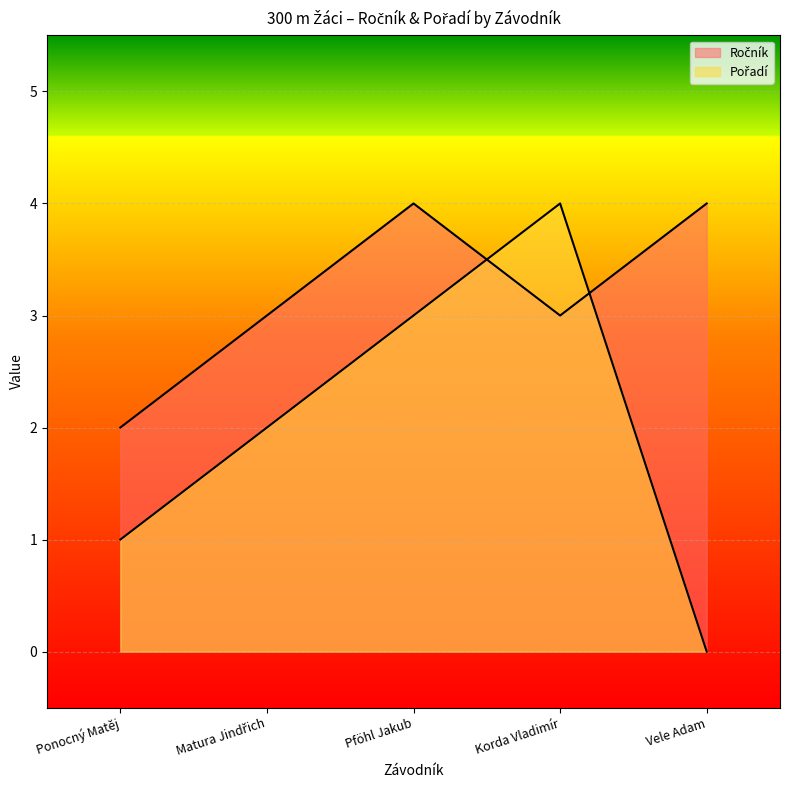

Count the number of categories in the chart.

5